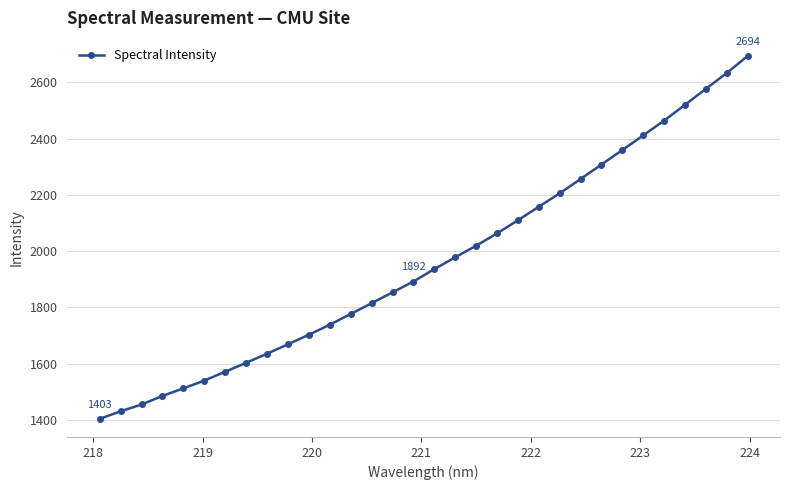

What is the smallest value displayed?

1403.5